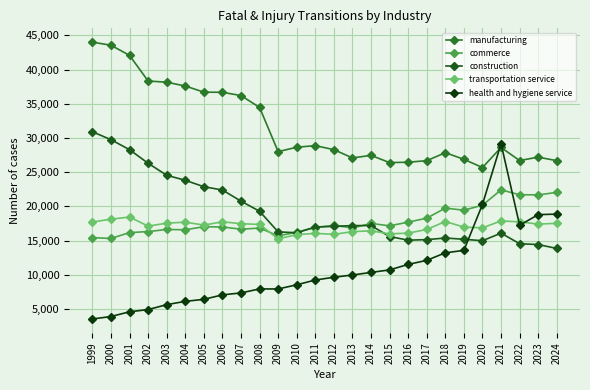

Where is health and hygiene service nearest to the value 16342?

2022